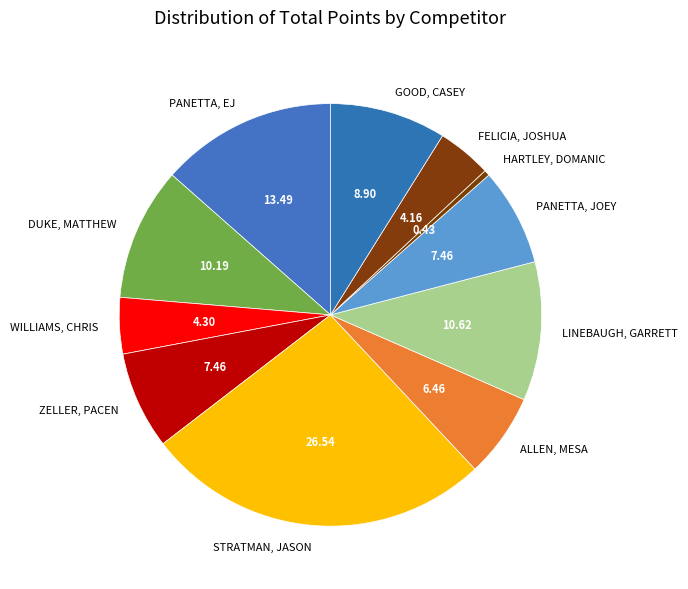

Is the sum of HARTLEY, DOMANIC and GOOD, CASEY greater than half?

No